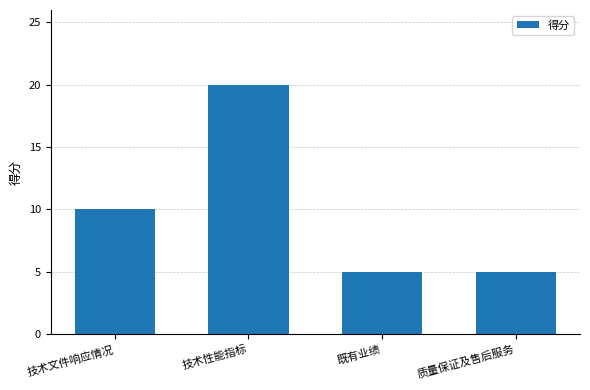

What position from the left is 质量保证及售后服务?

4